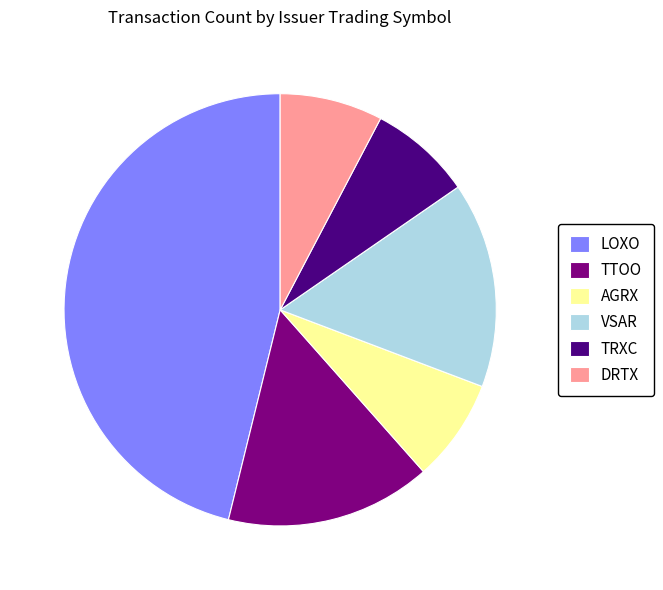

What is the largest slice in the pie chart?

LOXO